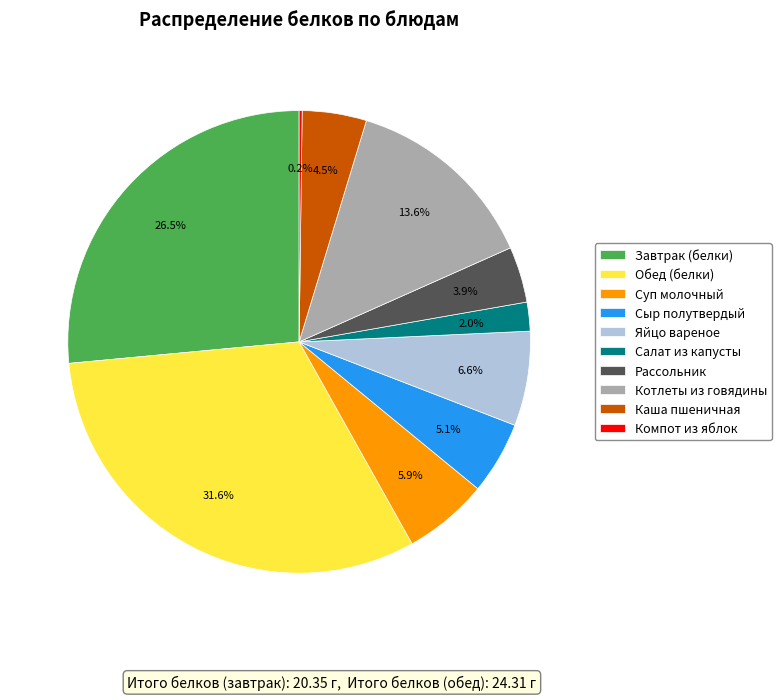

To the nearest percent, what is the difference between the largest and smallest slice percentages?

31%